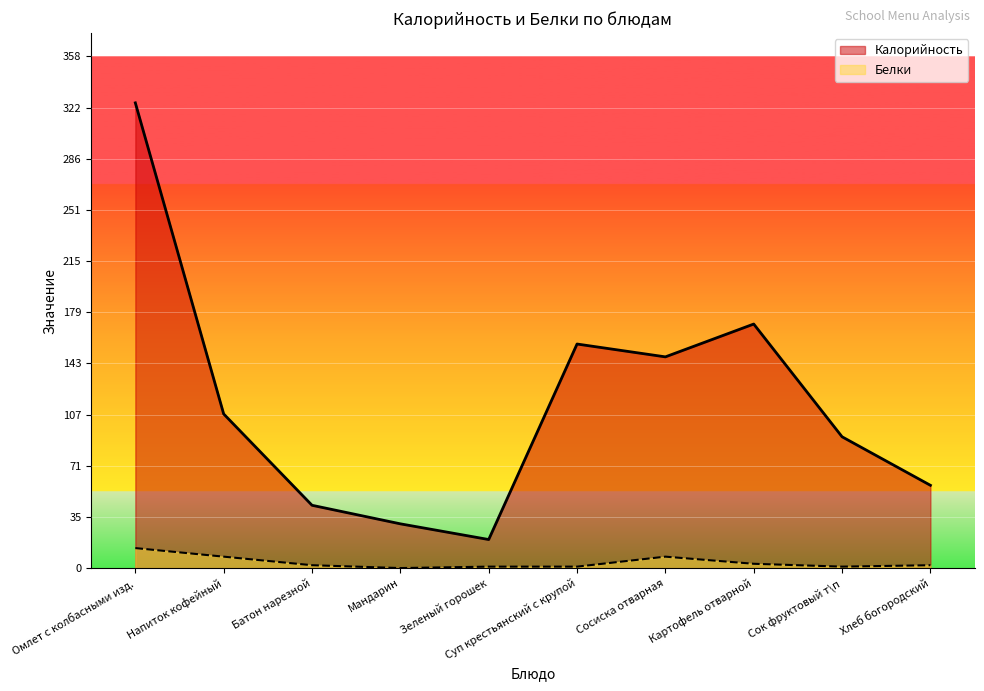

How many distinct data groups are displayed?

2